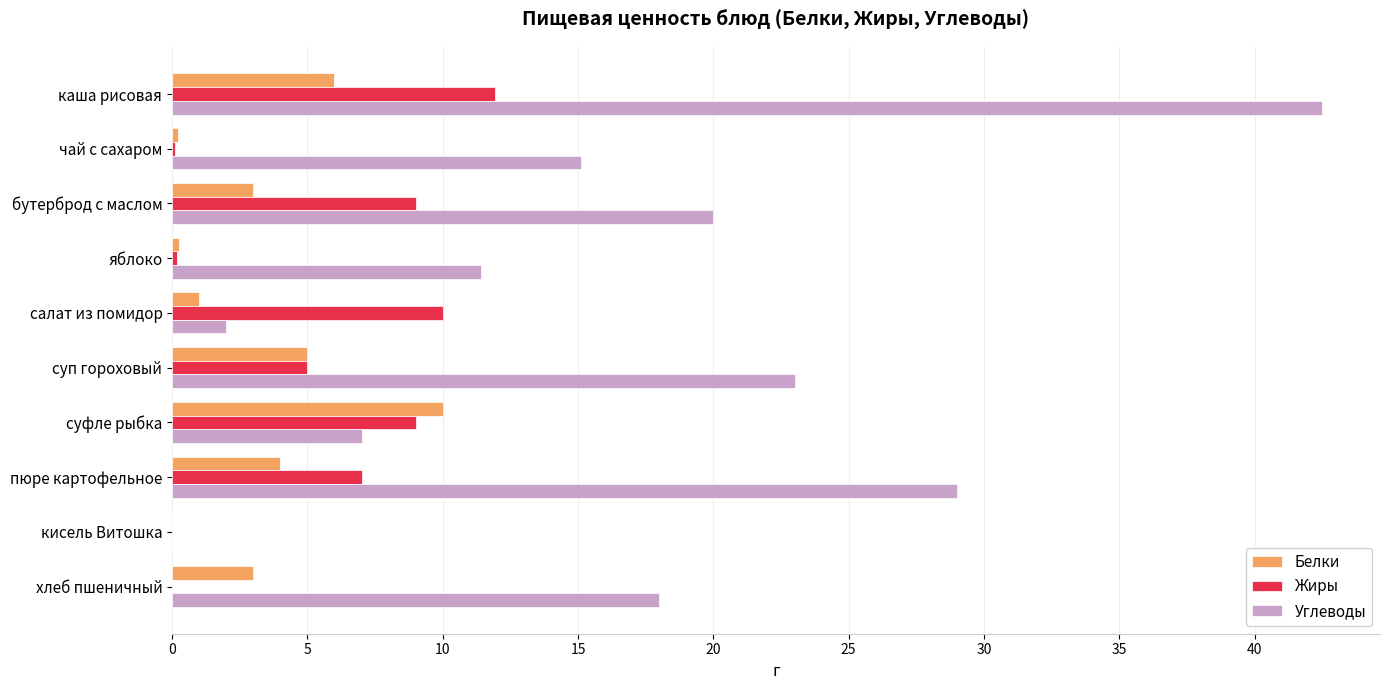

Which series has the largest range (max minus min)?

Углеводы